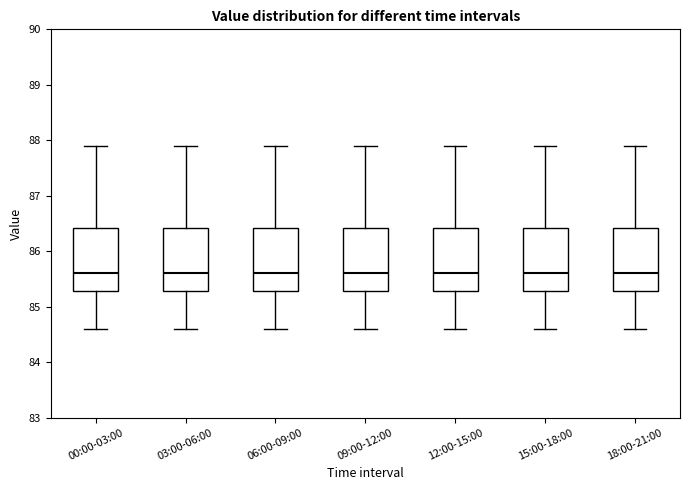

Where is the lower edge of the box for 06:00-09:00 on the y-axis? The values are not printed on the chart, so give them approximately, as read against the axis.

85.3